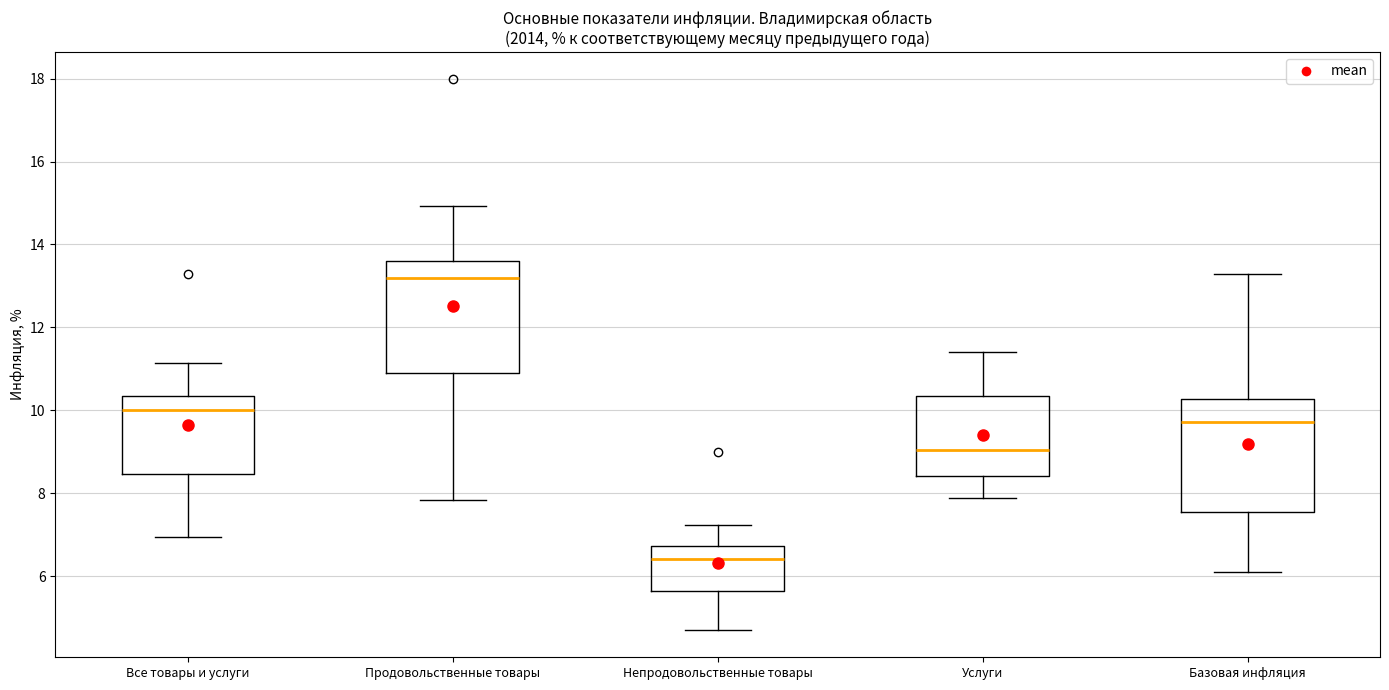

Reading left to right, transcribe this box plot: for each box, give where its median line is, the range the box spans, and where its two whiskers end, as read against the y-axis. The values are not printed on the chart, so give them approximately, as read against the axis.

Все товары и услуги: median 10.0, box 8.4 to 10.4, whiskers 7.0 to 11.2
Продовольственные товары: median 13.2, box 11.0 to 13.6, whiskers 7.8 to 15.0
Непродовольственные товары: median 6.4, box 5.6 to 6.8, whiskers 4.8 to 7.2
Услуги: median 9.0, box 8.4 to 10.4, whiskers 7.8 to 11.4
Базовая инфляция: median 9.8, box 7.6 to 10.2, whiskers 6.2 to 13.4